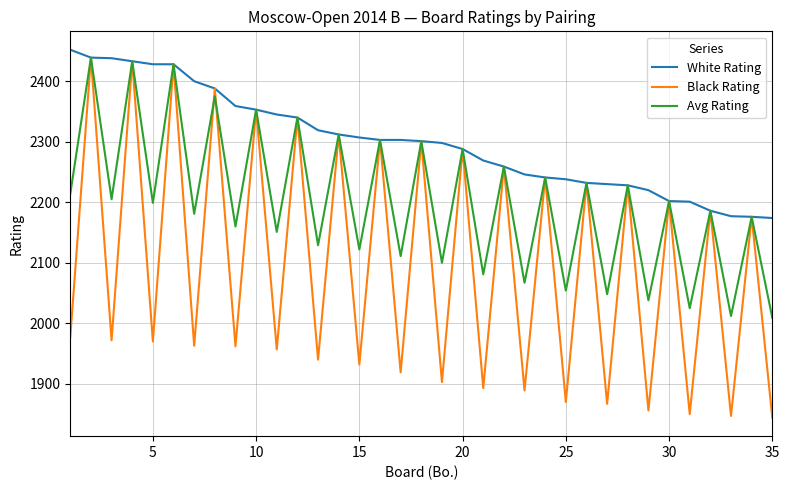

Which series has the largest range (max minus min)?

Black Rating